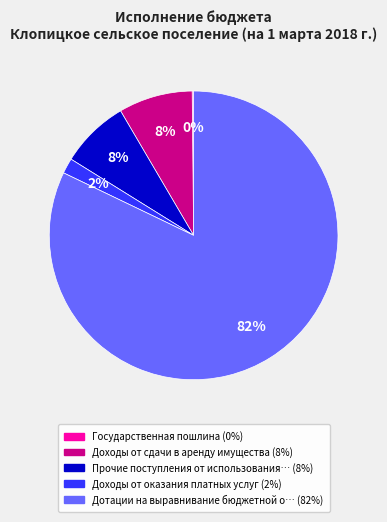

Is there any slice that represents more than half of the pie?

Yes